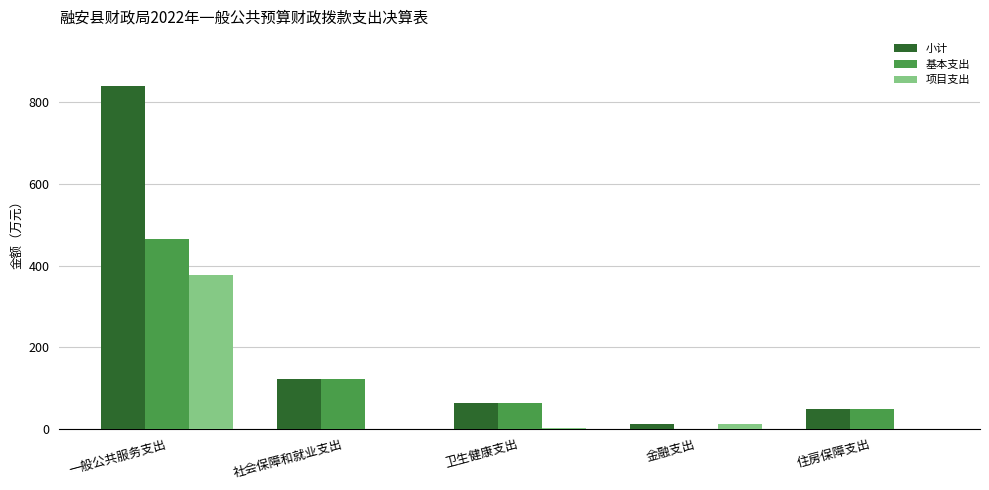

Which series has the largest range (max minus min)?

小计